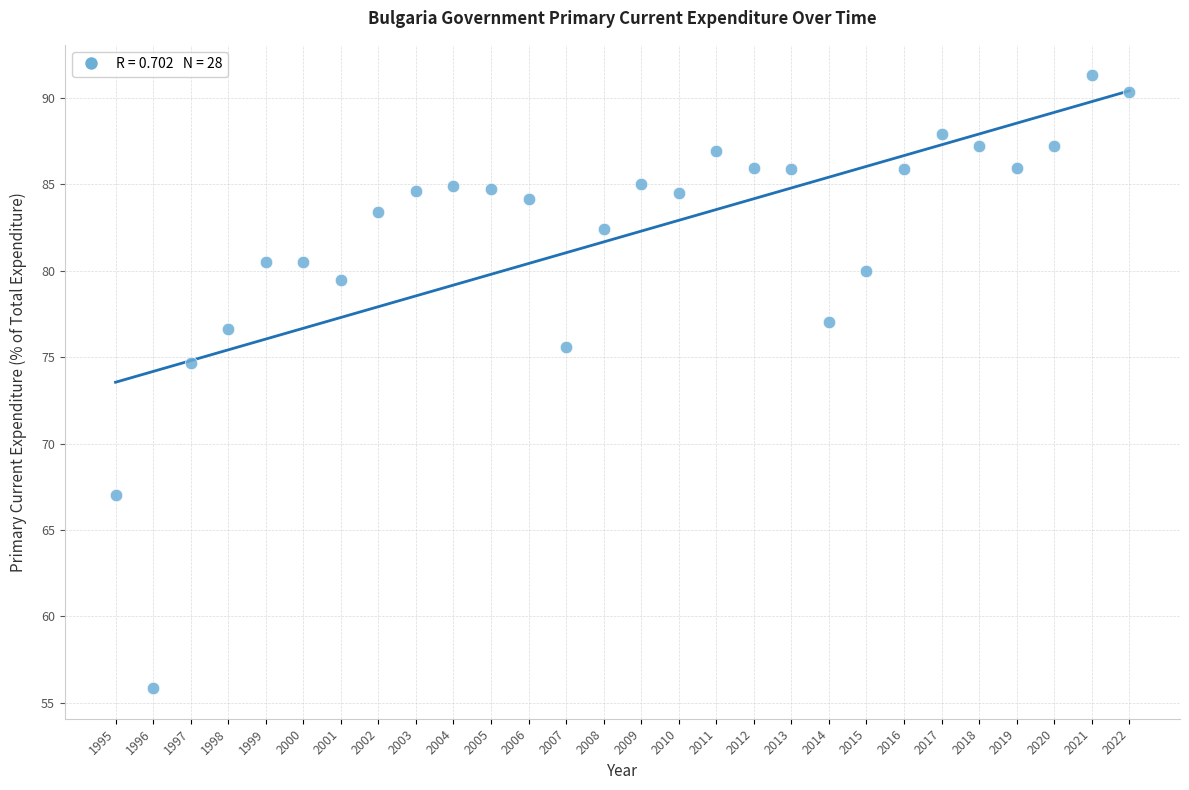

What Y value in the scatter plot is closest to 73?

74.6